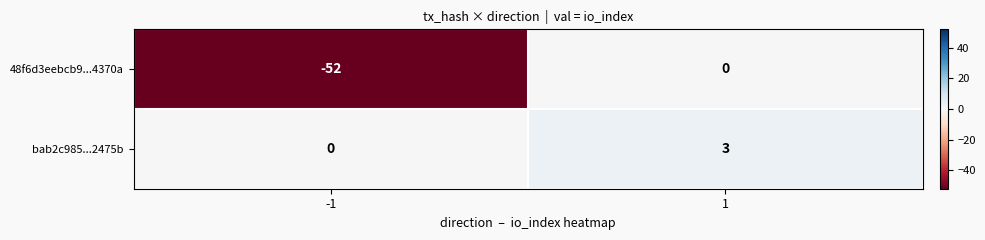

What is the difference between the maximum and minimum values in the 48f6d3eebcb9...4370a series?

52